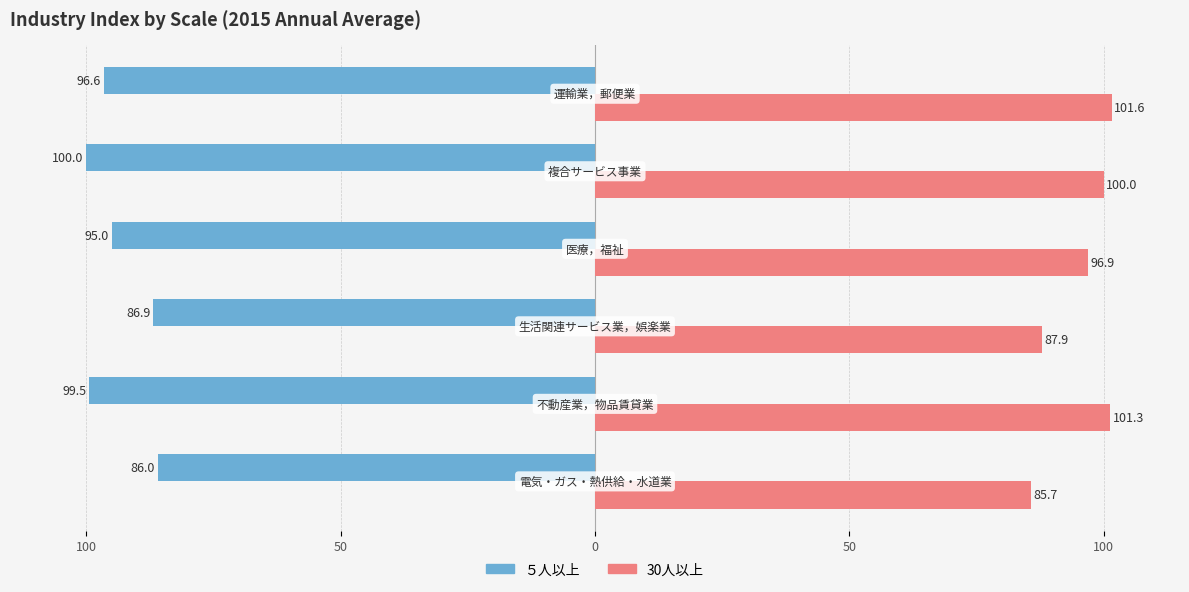

What are all the series names shown in the legend?

５人以上, 30人以上